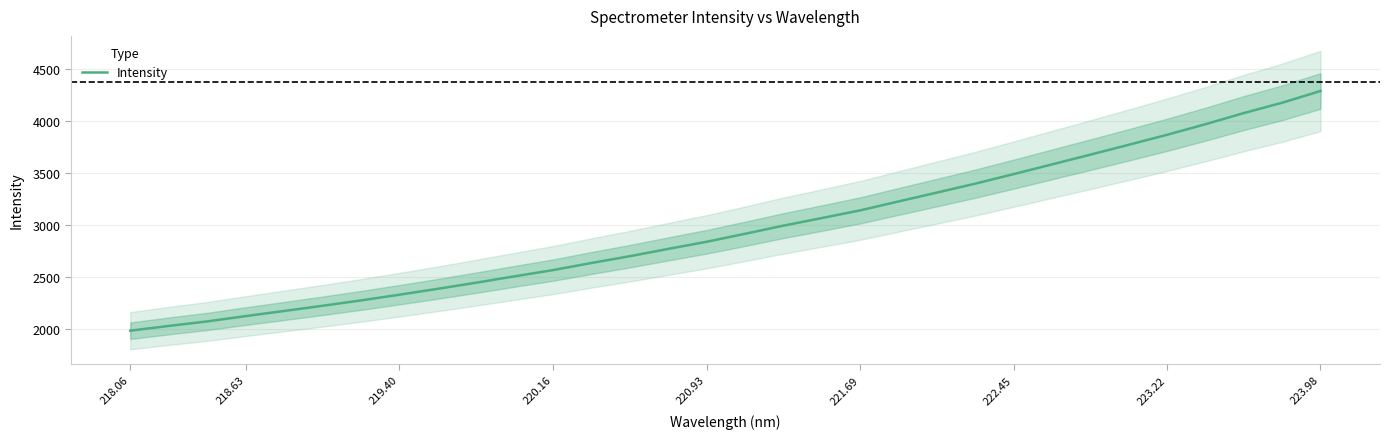

Does the chart have visible grid lines?

Yes